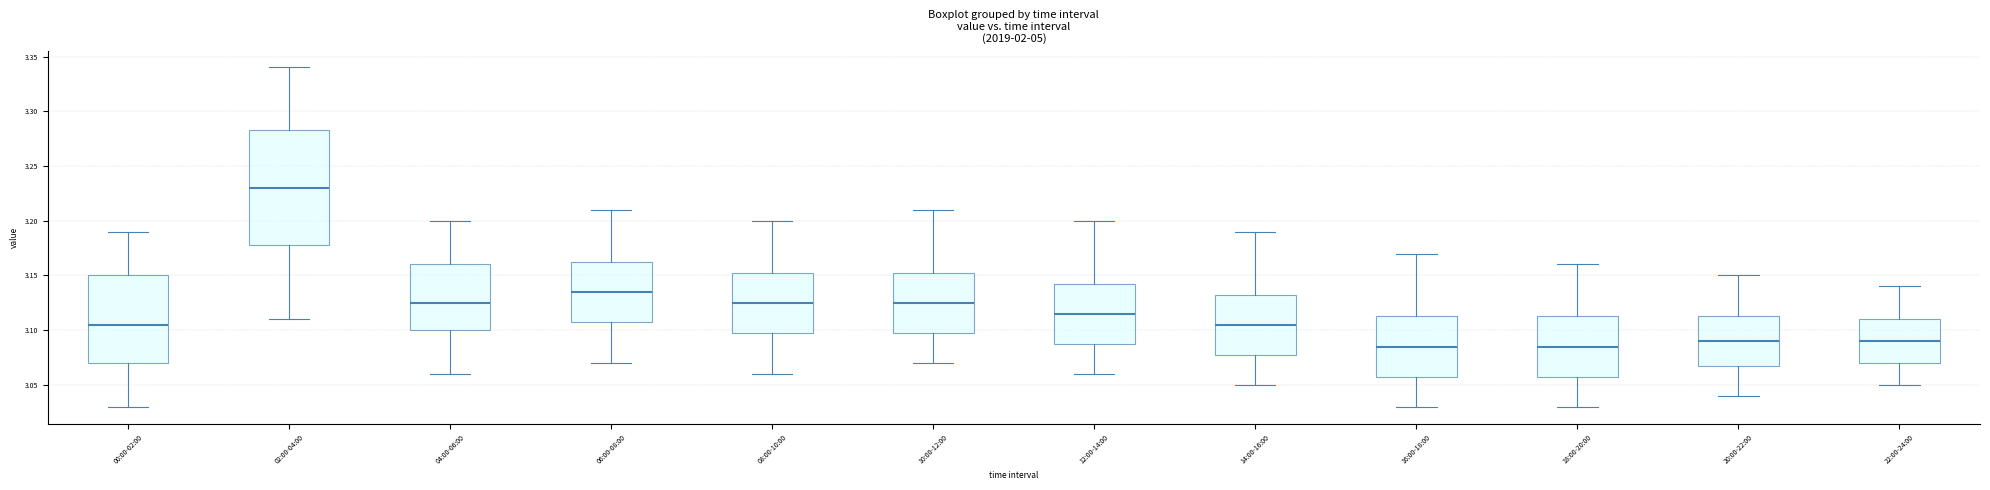

Comparing the boxes themselves (not the whiskers), which one is the tallest?

02:00-04:00